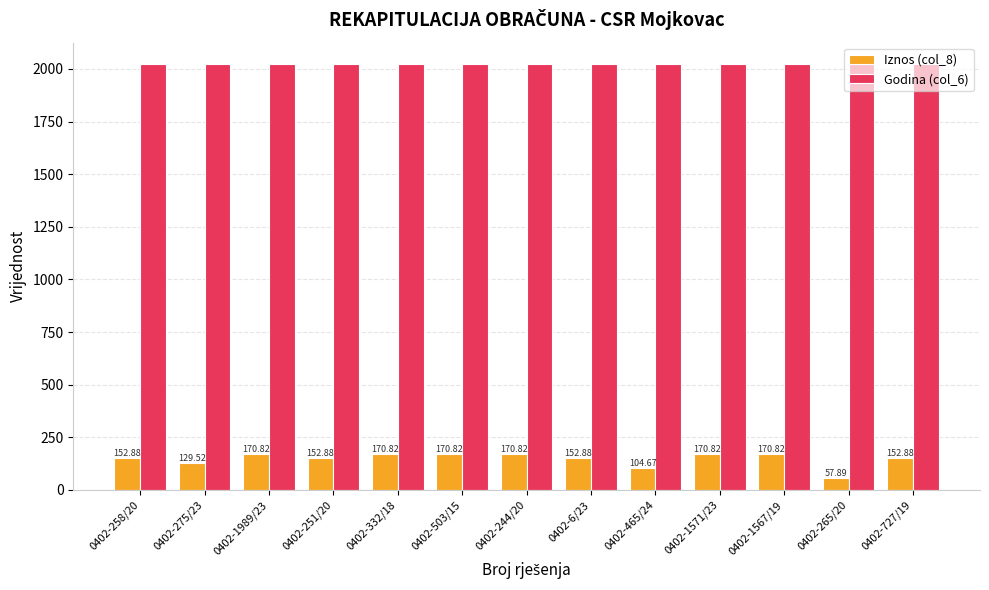

Which series changed the most between 0402-275/23 and 0402-265/20?

Iznos (col_8)